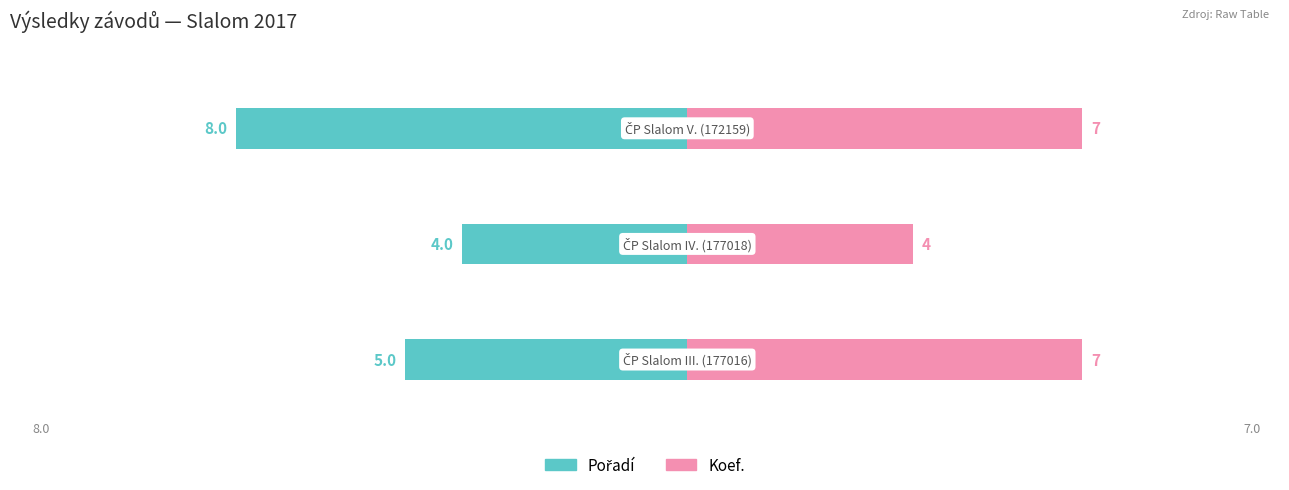

How many bars are there in total?

6